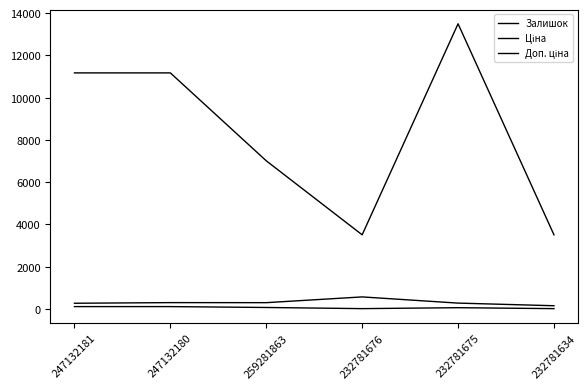

The value of Залишок at 247132180 is 300.0. True or false?

True